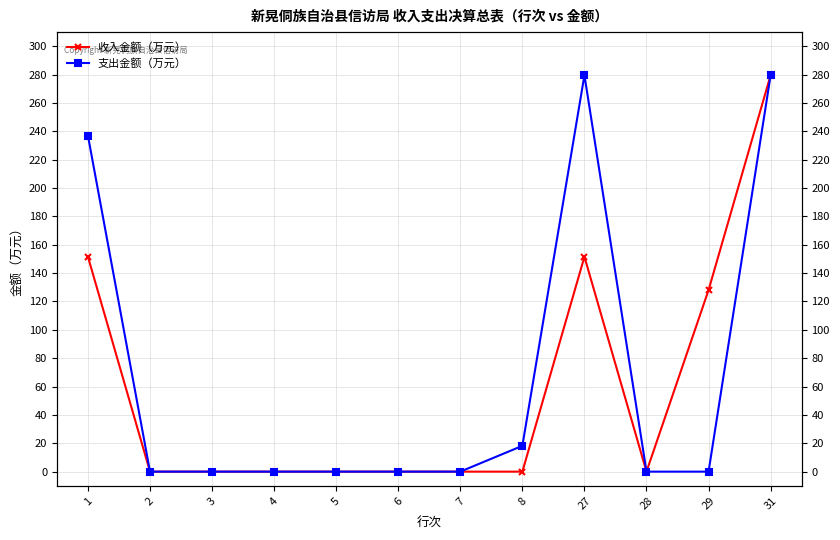

True or false: 支出金额（万元） and 收入金额（万元） cross at least once.

False